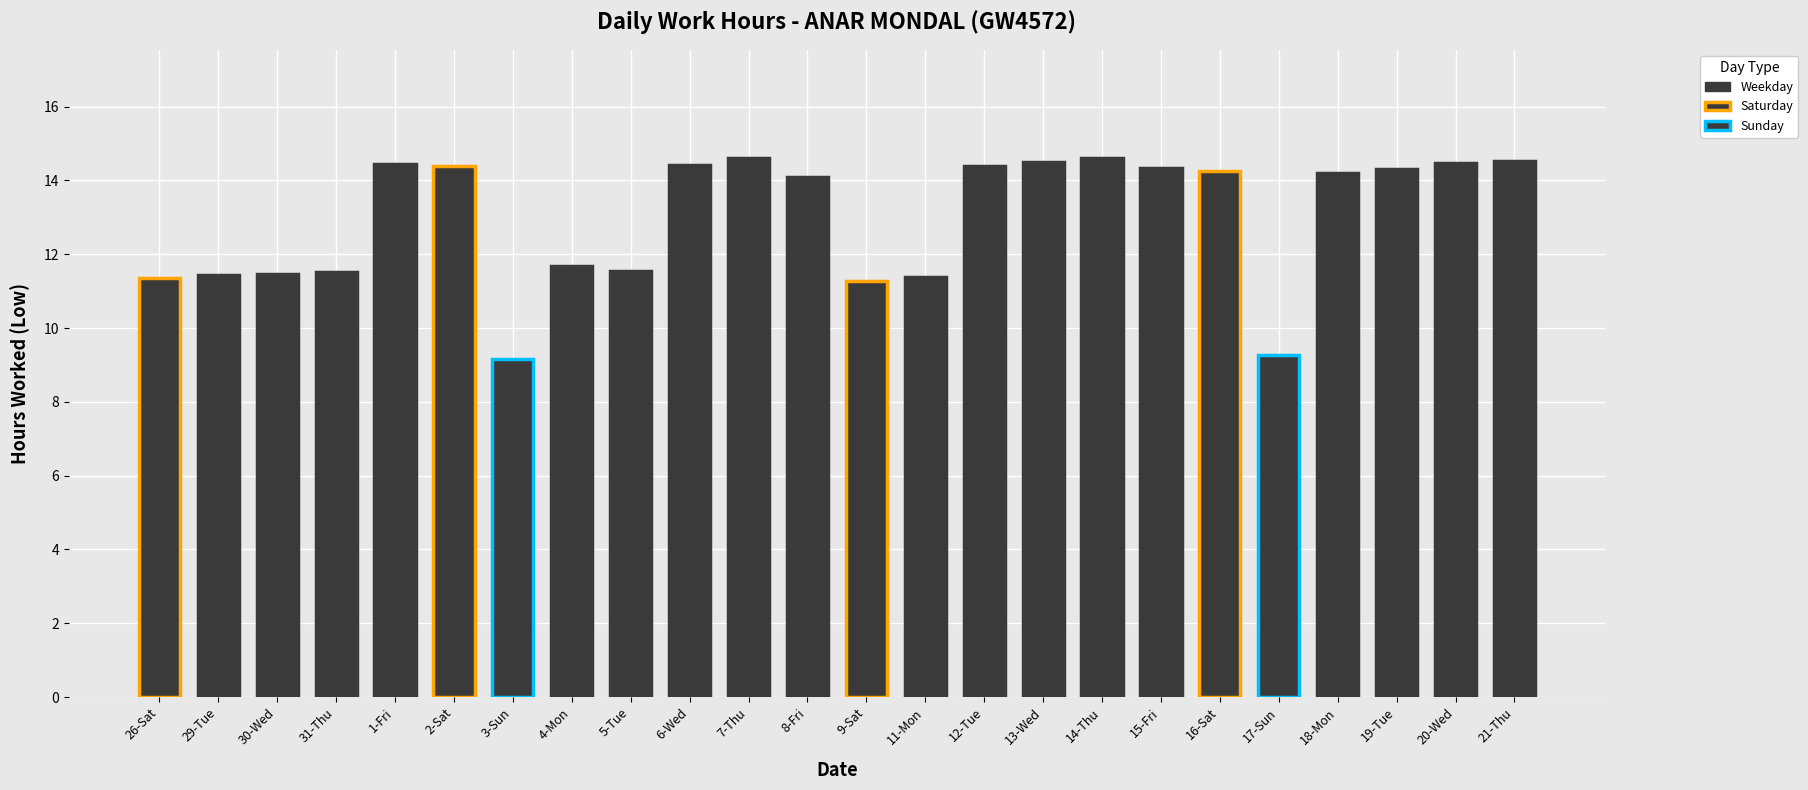

Between 29-Tue and 7-Thu, which is larger?

7-Thu